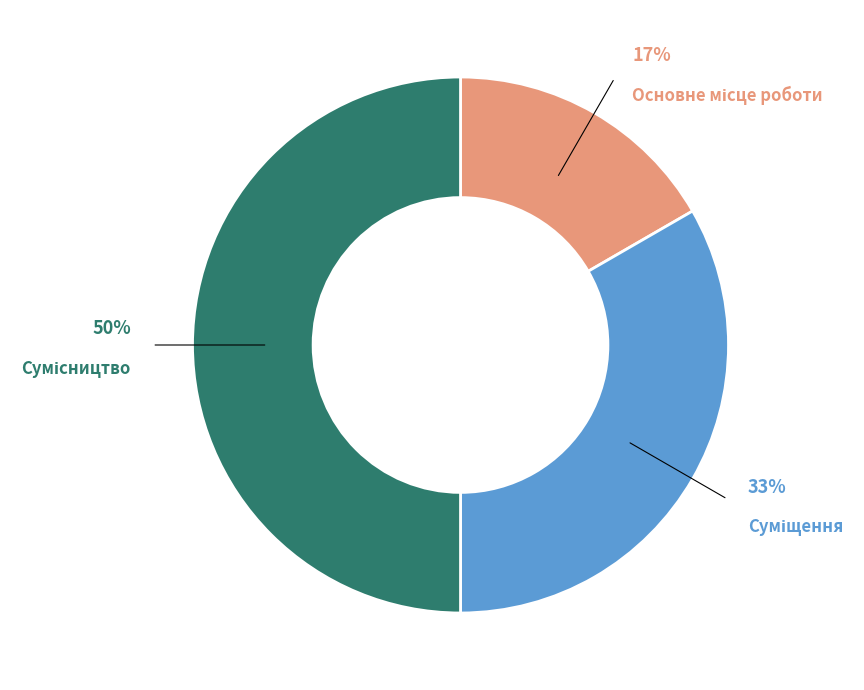

How many slices are in this pie chart?

3